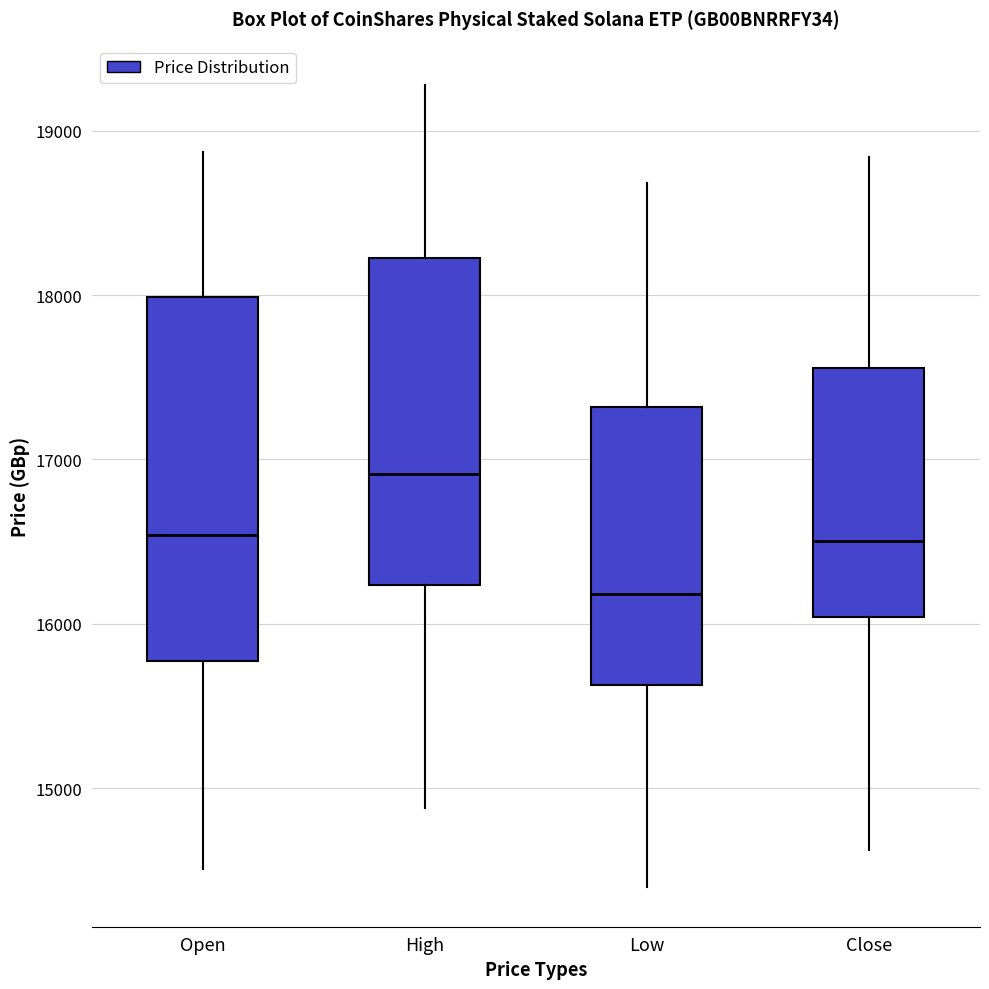

Which box's median line is the lowest?

Low